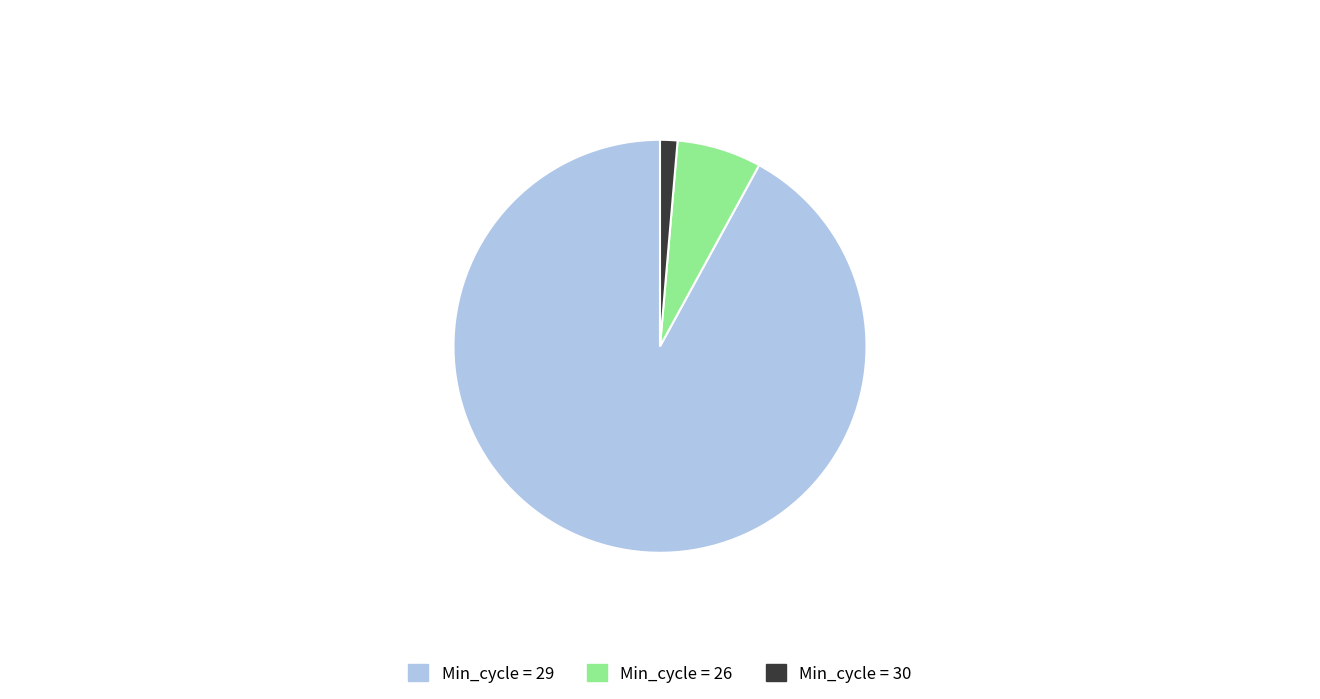

Is there any slice that represents more than half of the pie?

Yes